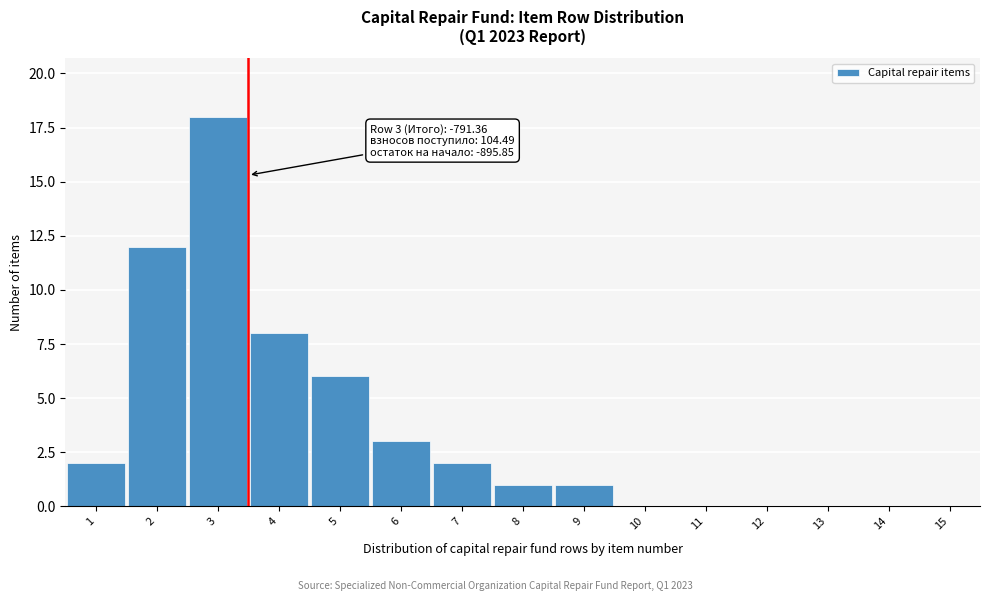

Reading left to right, transcribe all the data shown in this chart.

1=2	2=12	3=18	4=8	5=6	6=3	7=2	8=1	9=1	10=0	11=0	12=0	13=0	14=0	15=0